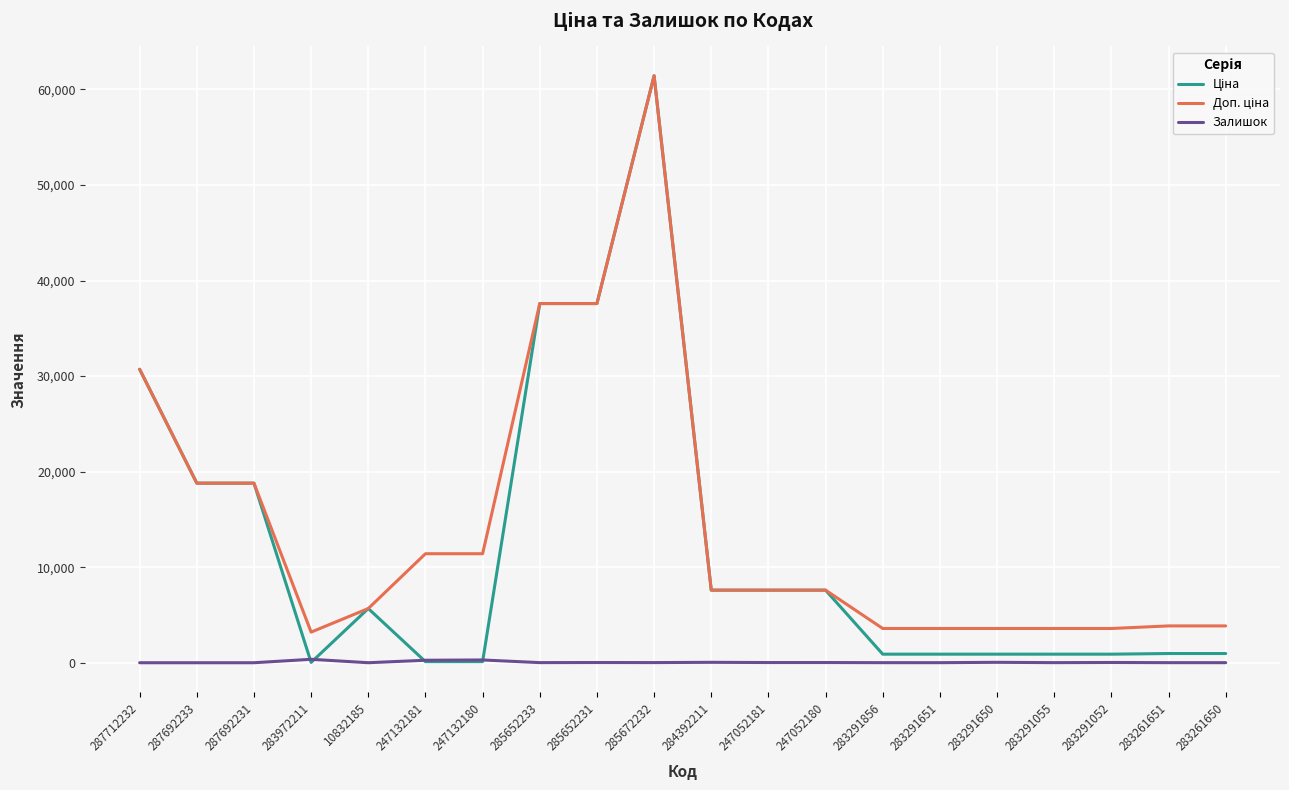

True or false: Залишок has a value of 12.0 at 285652233.

True